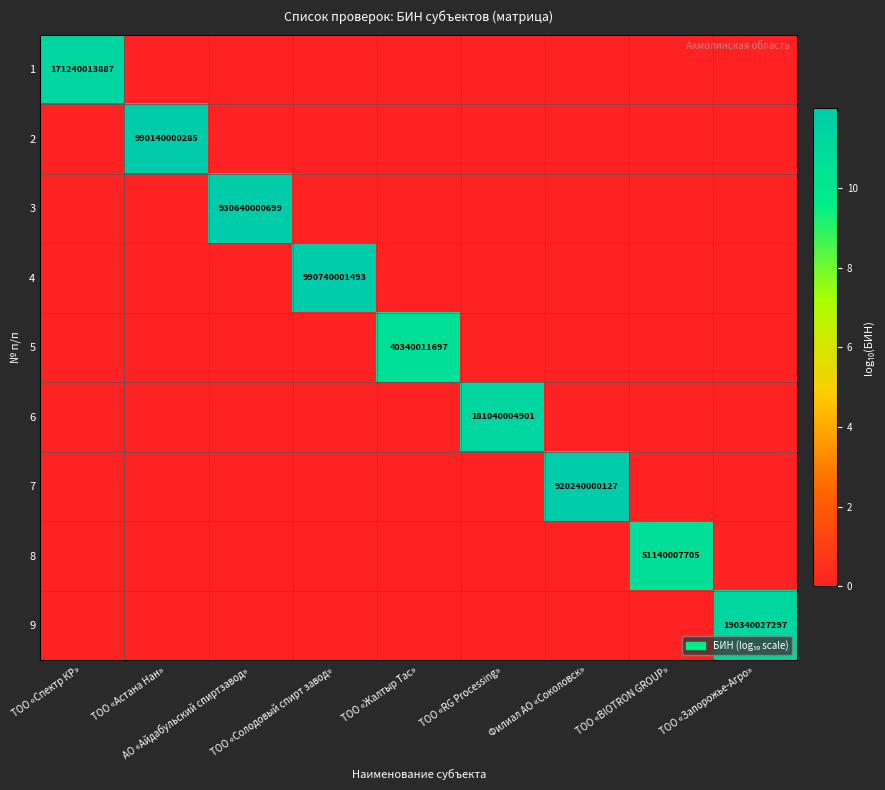

What is the difference between the maximum and minimum values in the 7 series?

12.0